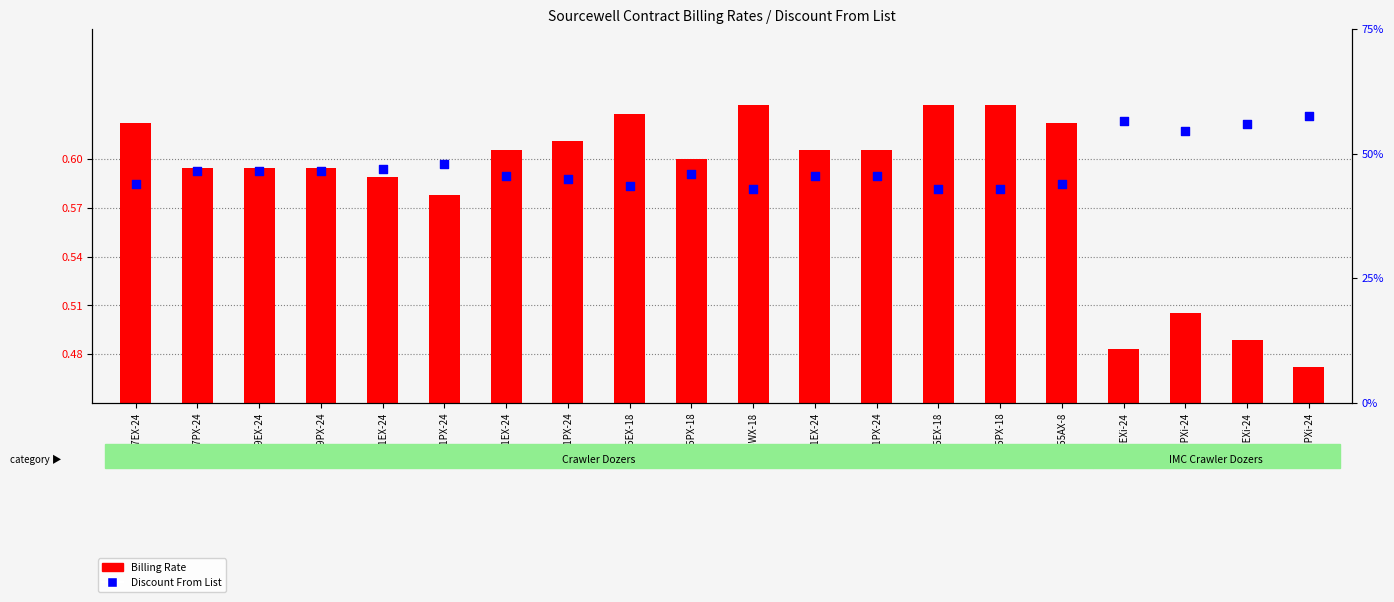

Which series has the largest total across all categories?

Billing Rate